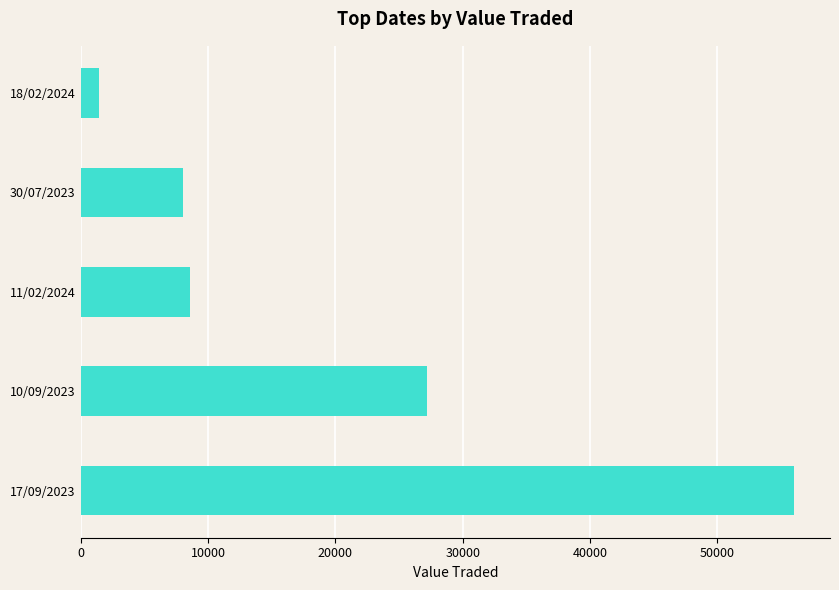

What is the minimum value shown in the chart?

1459